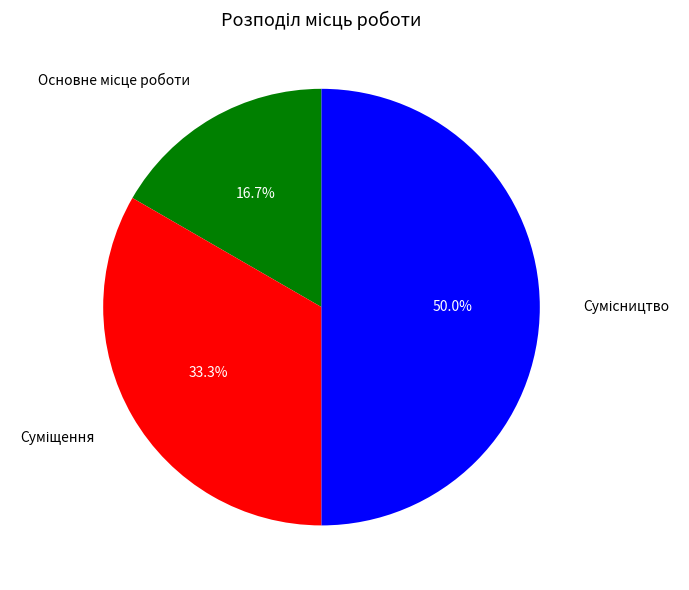

To the nearest percent, what percentage of the pie is Сумісництво?

50%